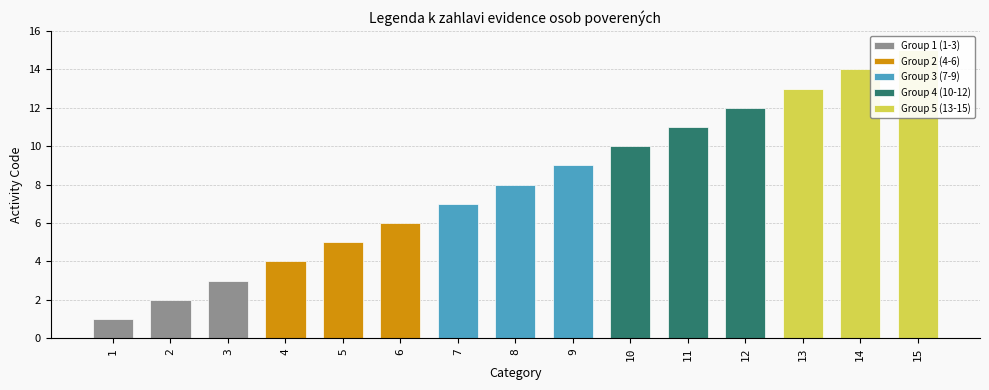

What are all the series names shown in the legend?

Group 1 (1-3), Group 2 (4-6), Group 3 (7-9), Group 4 (10-12), Group 5 (13-15)